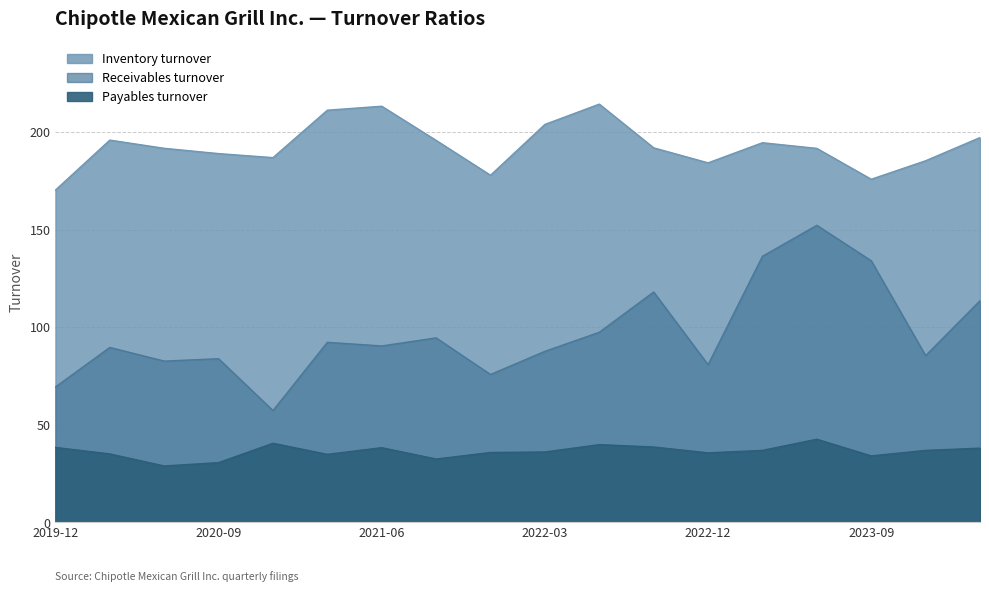

Does the chart have visible grid lines?

Yes